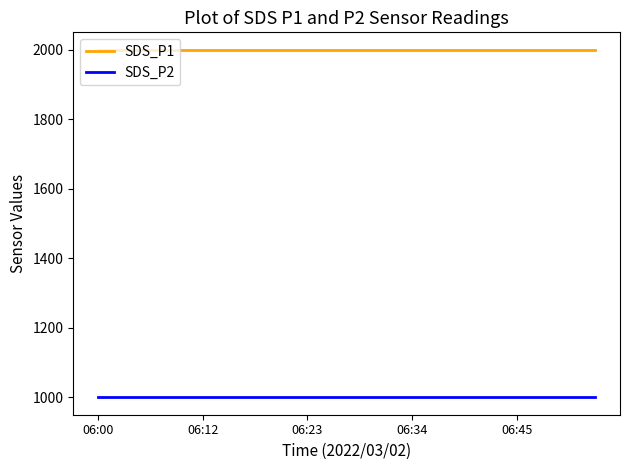

List the series in order of their peak value, lowest first.

SDS_P2, SDS_P1